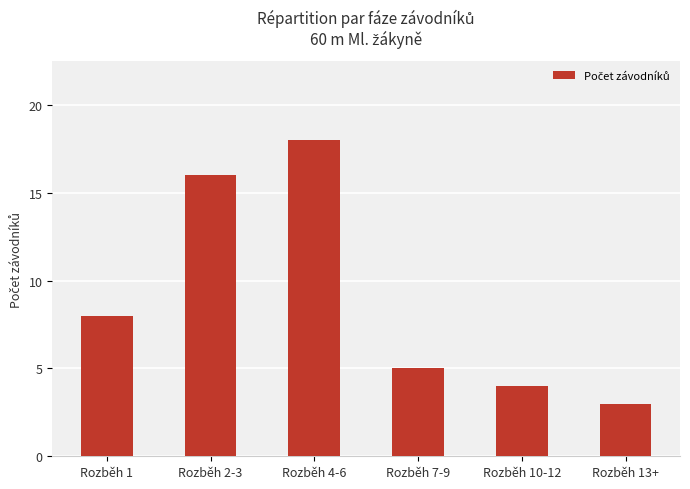

Does the chart contain any negative values?

No